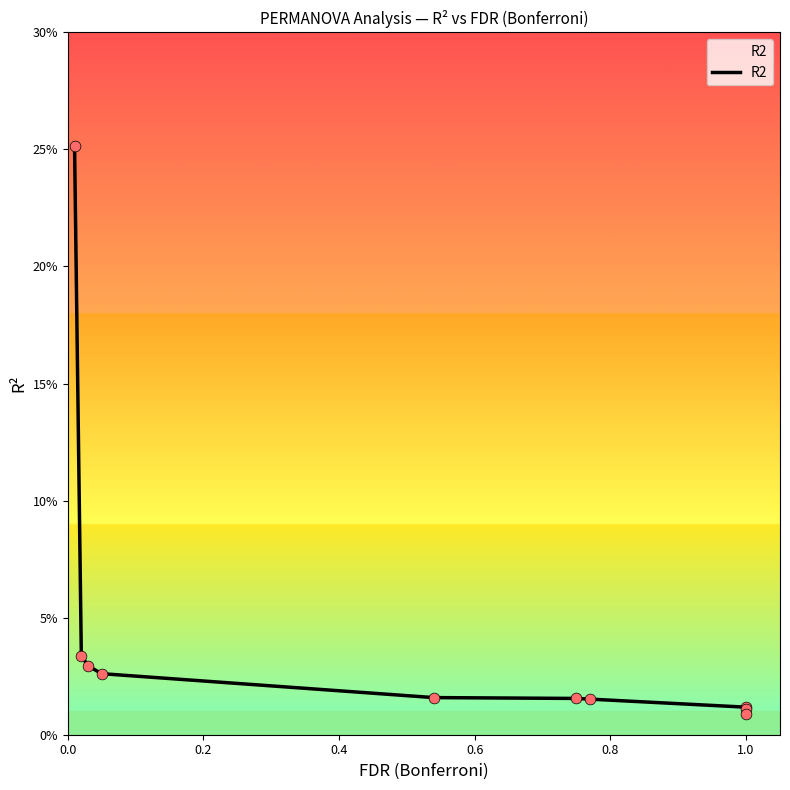

Which has a higher value, 0.2 or 9?

0.2